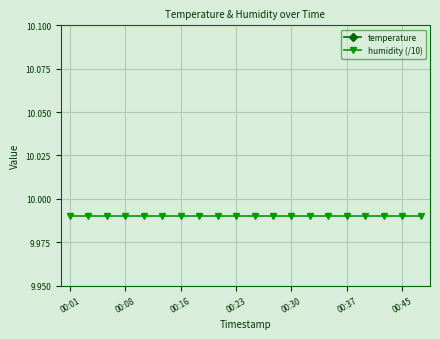

True or false: humidity (/10) and temperature intersect in this chart.

False